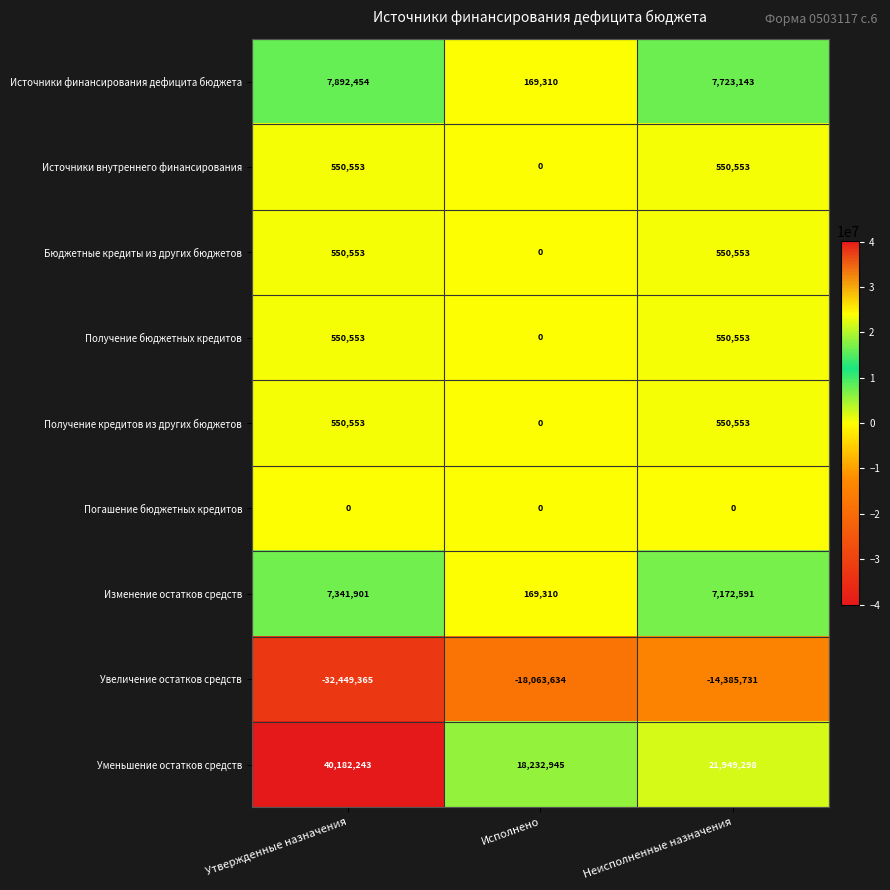

The Получение бюджетных кредитов series shows 0 at Исполнено. True or false?

True